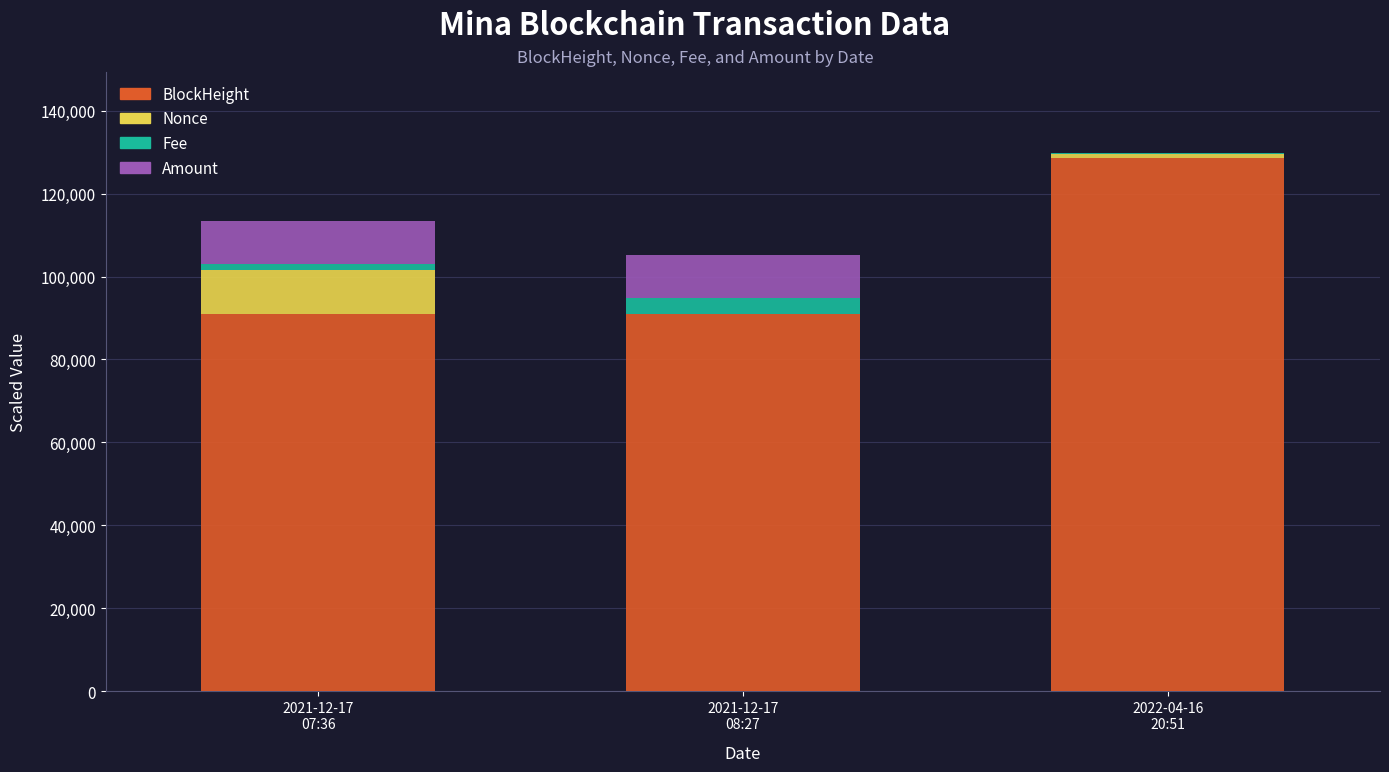

At which category is the sum across all series the highest?

2022-04-16
20:51